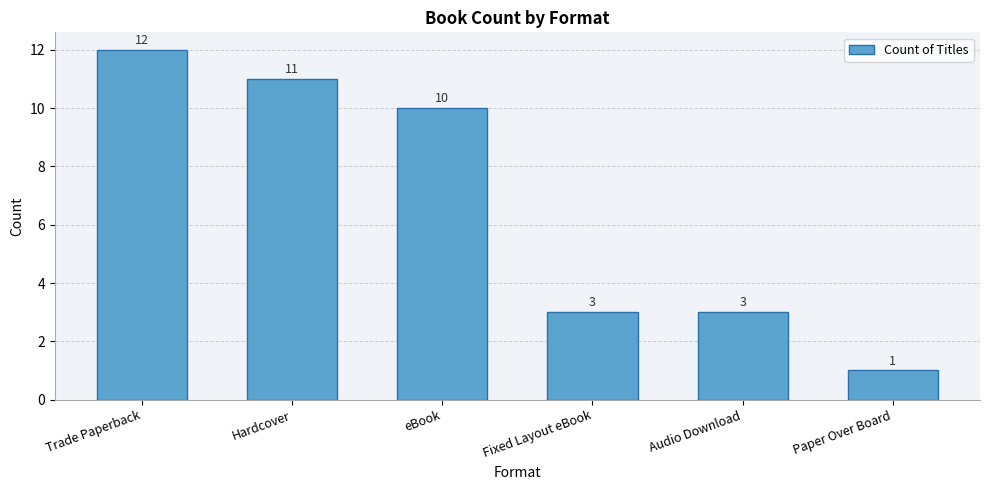

At which category does the chart reach its peak across all series?

Trade Paperback